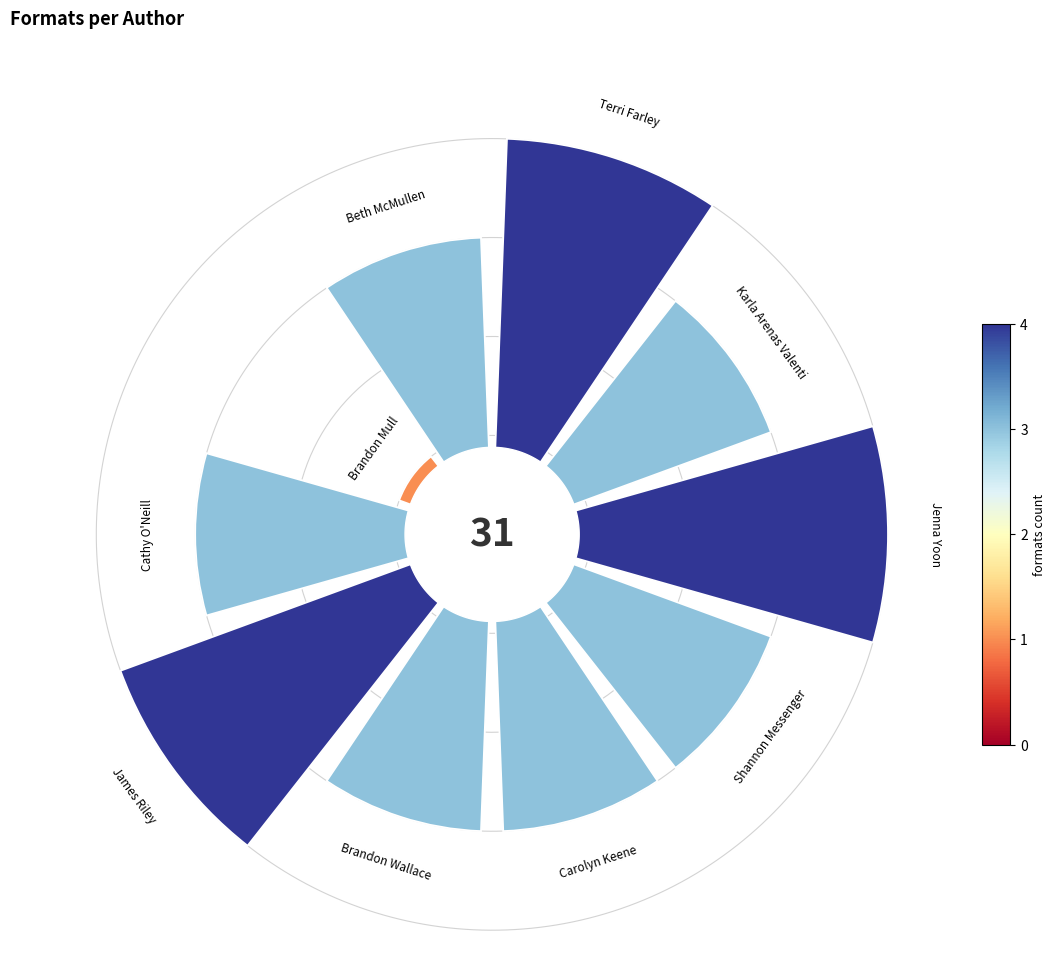

Which slice is the largest?

Jenna Yoon